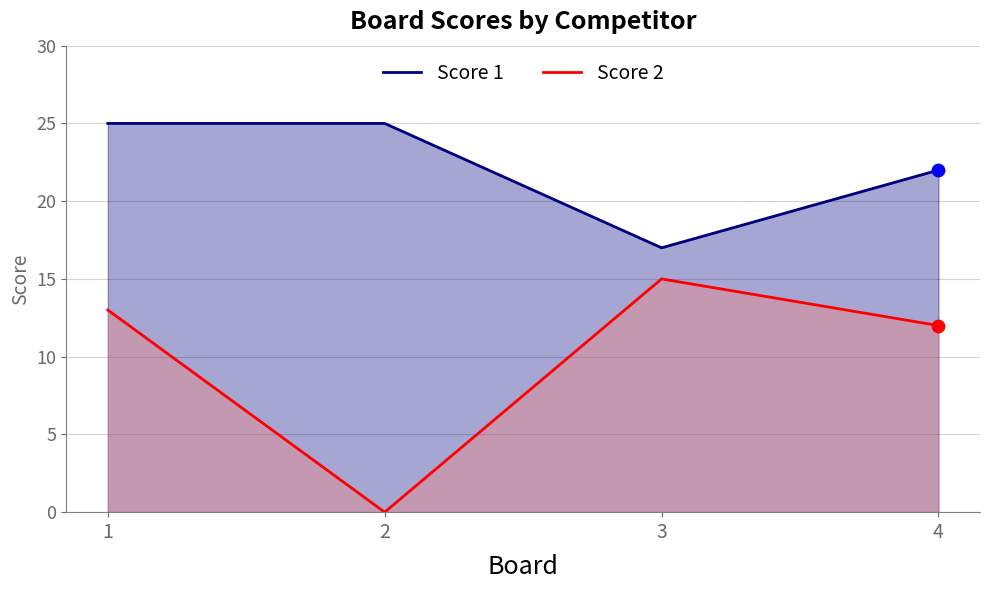

Which series contains the highest Y value?

Score 1